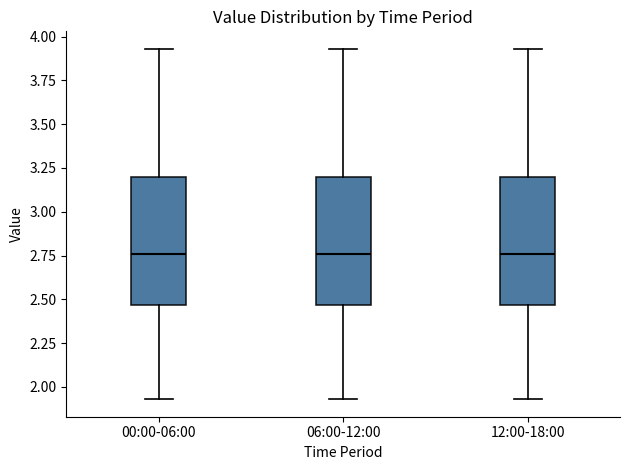

Reading left to right, transcribe this box plot: for each box, give where its median line is, the range the box spans, and where its two whiskers end, as read against the y-axis. The values are not printed on the chart, so give them approximately, as read against the axis.

00:00-06:00: median 2.75, box 2.45 to 3.20, whiskers 1.95 to 3.95
06:00-12:00: median 2.75, box 2.45 to 3.20, whiskers 1.95 to 3.95
12:00-18:00: median 2.75, box 2.45 to 3.20, whiskers 1.95 to 3.95